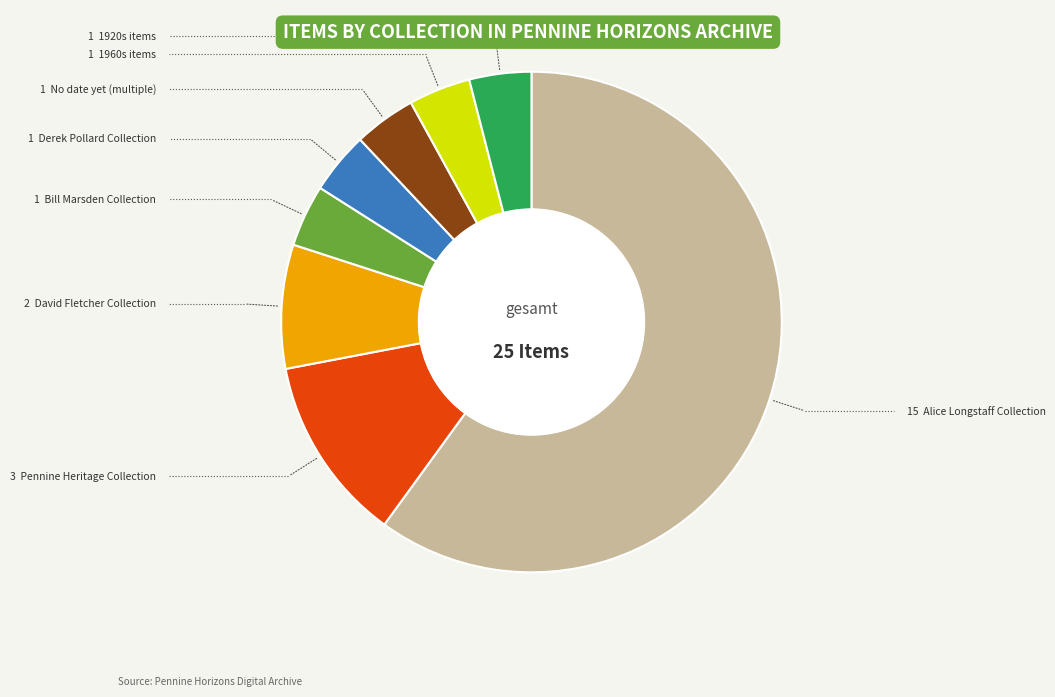

How many slices are in this pie chart?

8